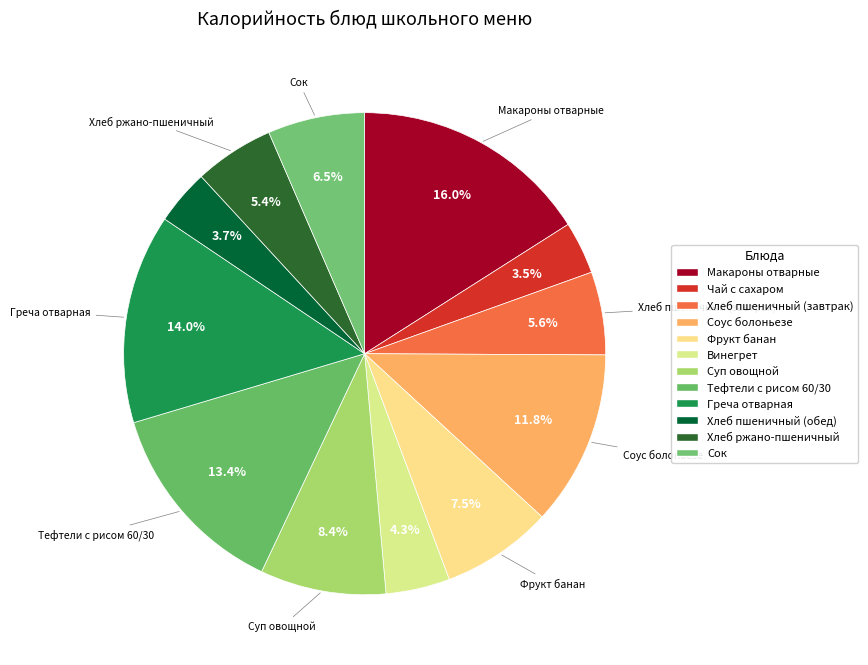

To the nearest percent, what is the average slice percentage?

8%